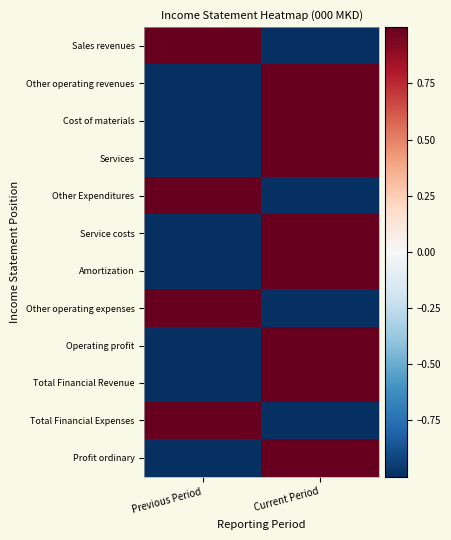

Reading left to right, transcribe all the data shown in this chart.

Sales revenues: Previous Period=1.0	Current Period=-1.0
Other operating revenues: Previous Period=-1.0	Current Period=1.0
Cost of materials: Previous Period=-1.0	Current Period=1.0
Services: Previous Period=-1.0	Current Period=1.0
Other Expenditures: Previous Period=1.0	Current Period=-1.0
Service costs: Previous Period=-1.0	Current Period=1.0
Amortization: Previous Period=-1.0	Current Period=1.0
Other operating expenses: Previous Period=1.0	Current Period=-1.0
Operating profit: Previous Period=-1.0	Current Period=1.0
Total Financial Revenue: Previous Period=-1.0	Current Period=1.0
Total Financial Expenses: Previous Period=1.0	Current Period=-1.0
Profit ordinary: Previous Period=-1.0	Current Period=1.0